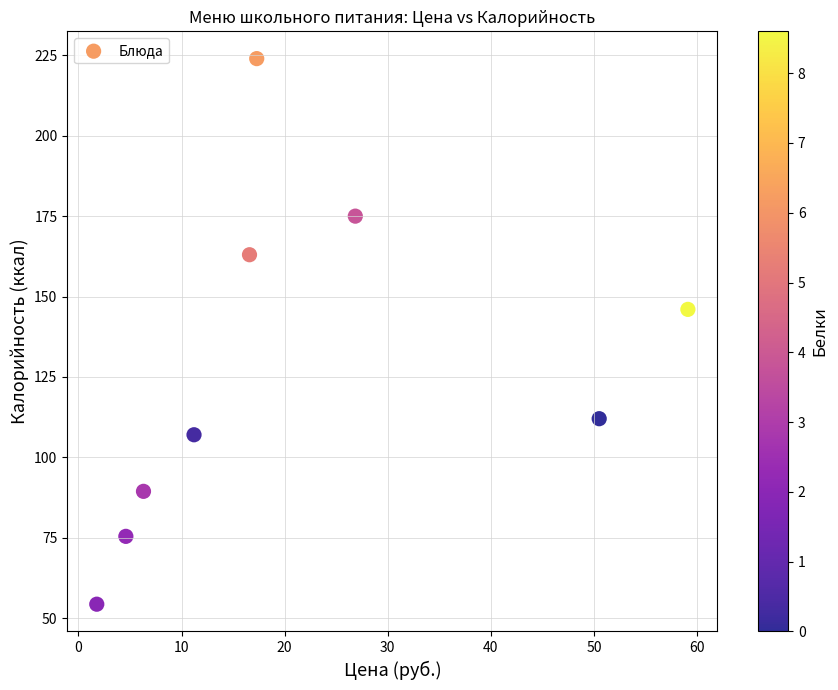

What Y value in the scatter plot is closest to 139?

146.0